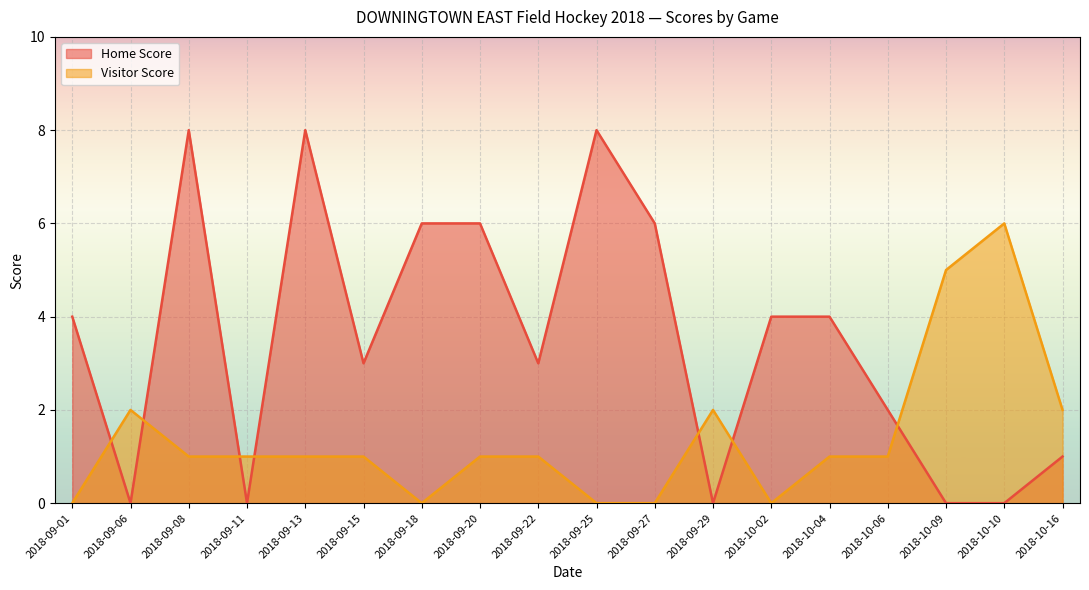

Which series has the largest range (max minus min)?

Home Score